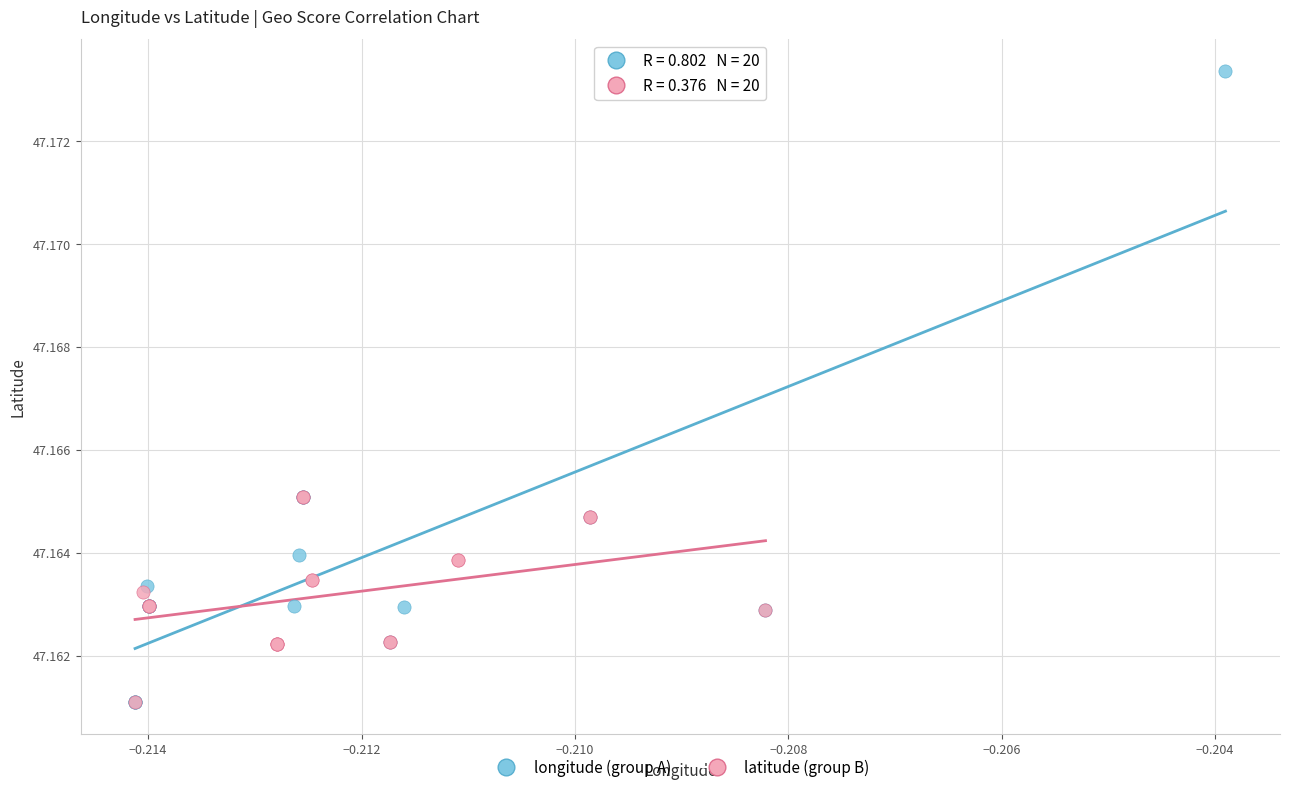

Which series has the widest spread of Y values?

longitude (group A)